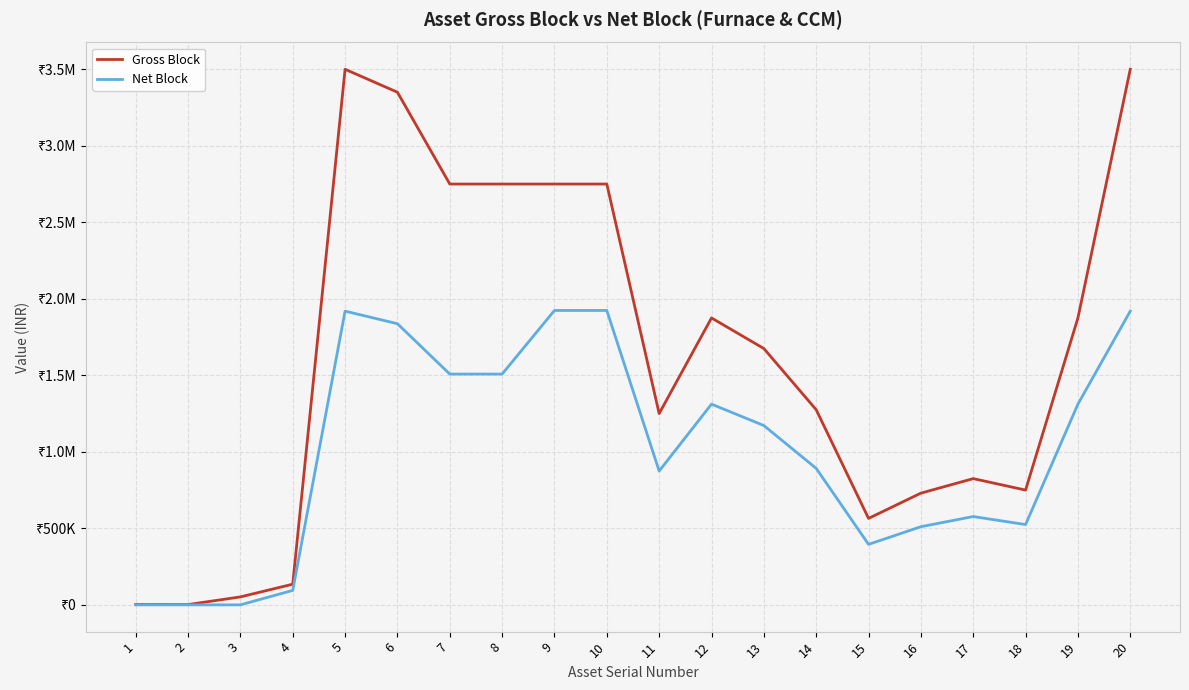

What are all the series names shown in the legend?

Gross Block, Net Block